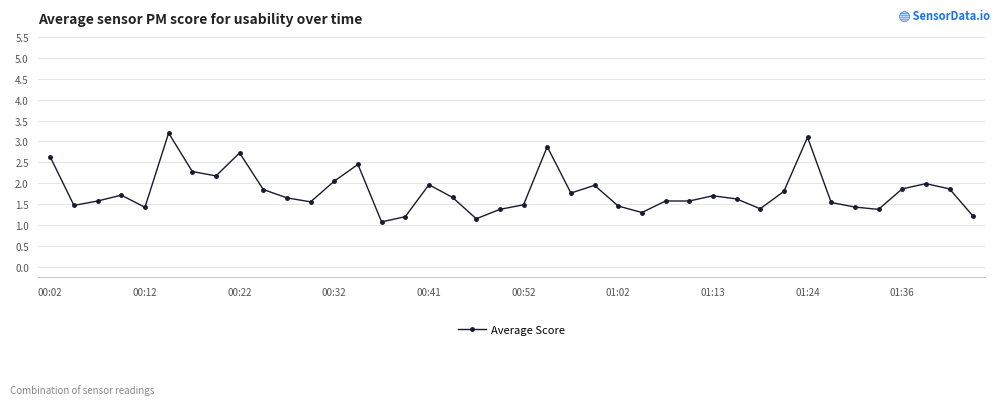

What is the value of the 9th point from the left?

2.7